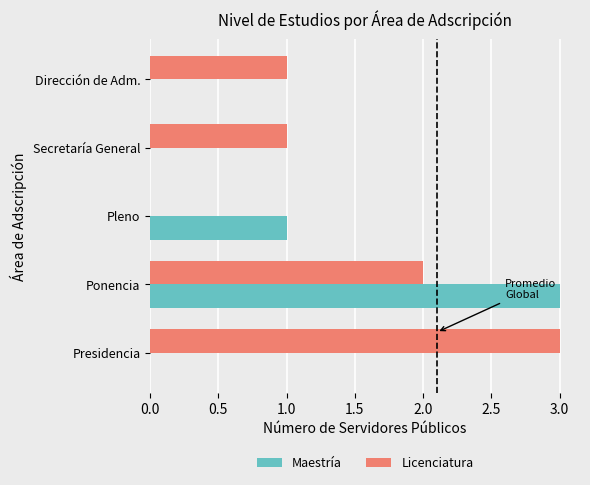

The value of Maestría at Secretaría General is 0. True or false?

True